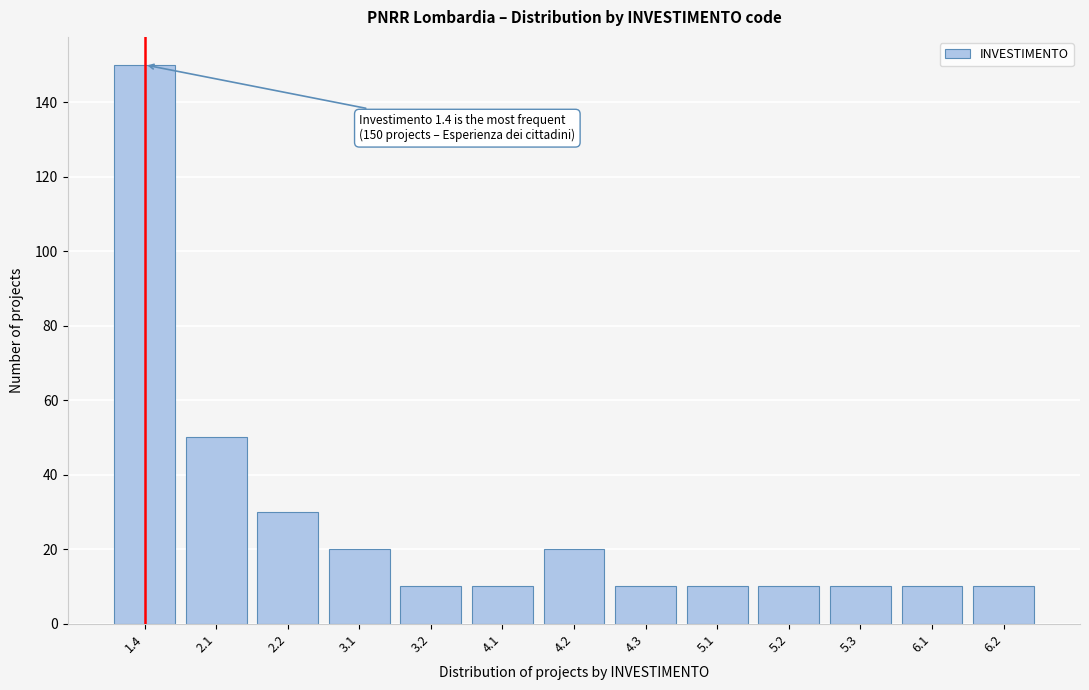

Reading right to left, what are all the values shown in this chart?

6.2=10	6.1=10	5.3=10	5.2=10	5.1=10	4.3=10	4.2=20	4.1=10	3.2=10	3.1=20	2.2=30	2.1=50	1.4=150